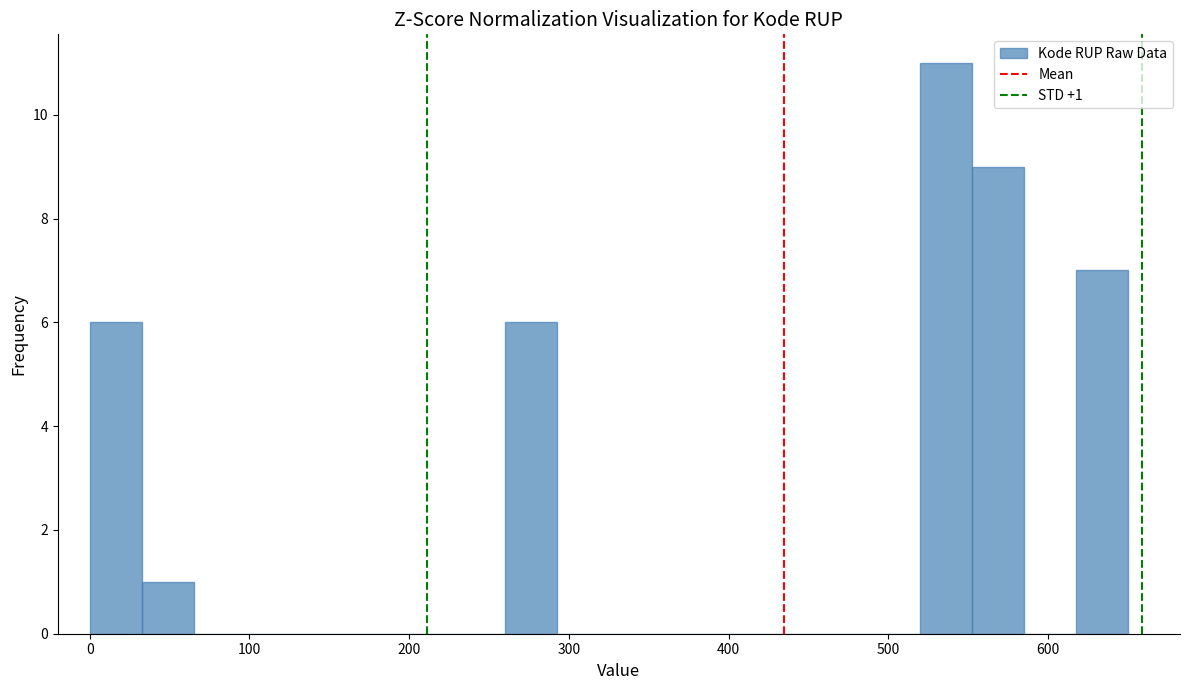

Around what value on the x-axis is the tallest bar? Give the approximate position of its centre, as read against the axis.

540